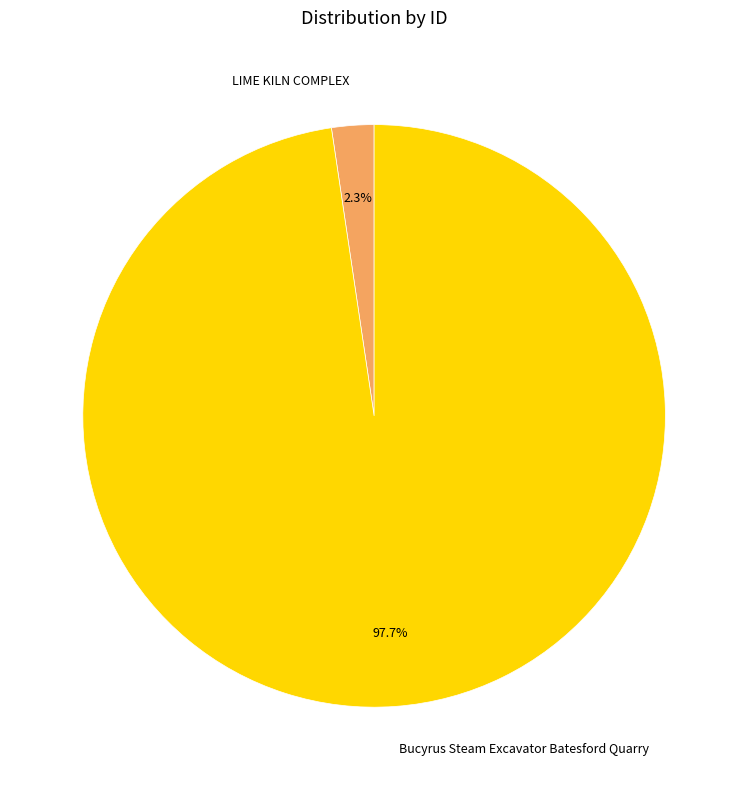

What percentage is the Bucyrus Steam Excavator Batesford Quarry slice, to the nearest percent?

98%